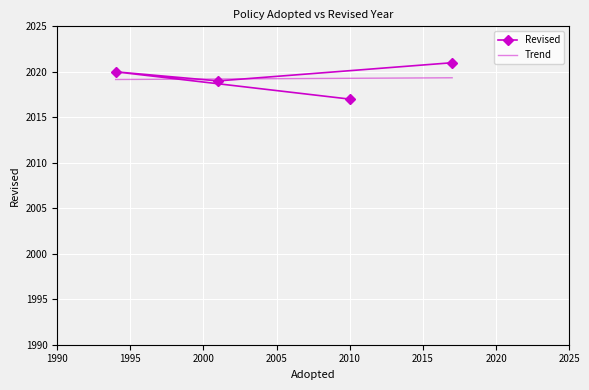

How many values are below 2020?

2